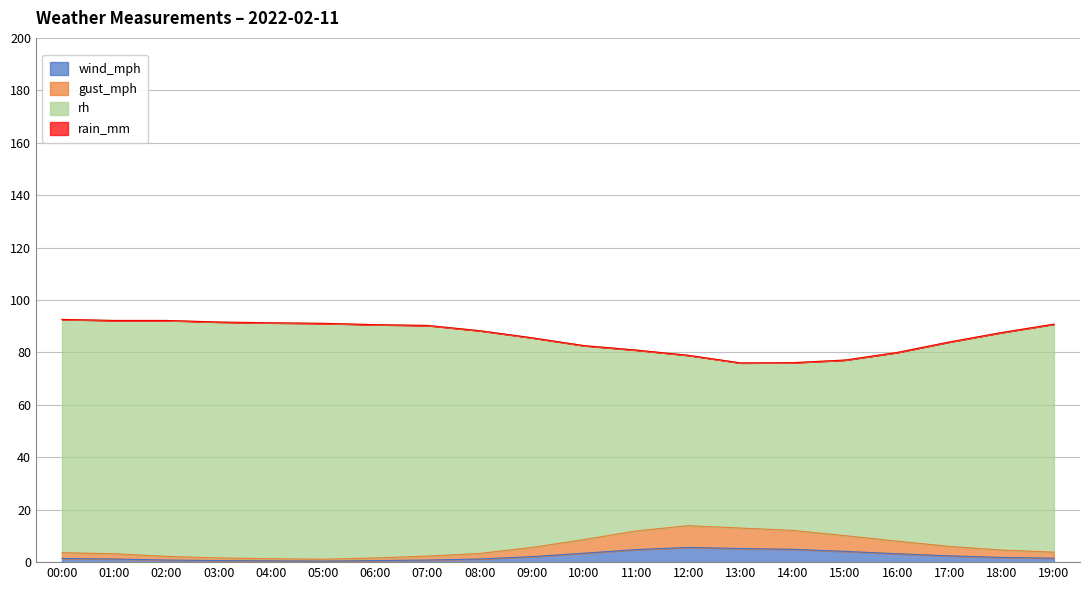

True or false: rh and gust_mph cross at least once.

False